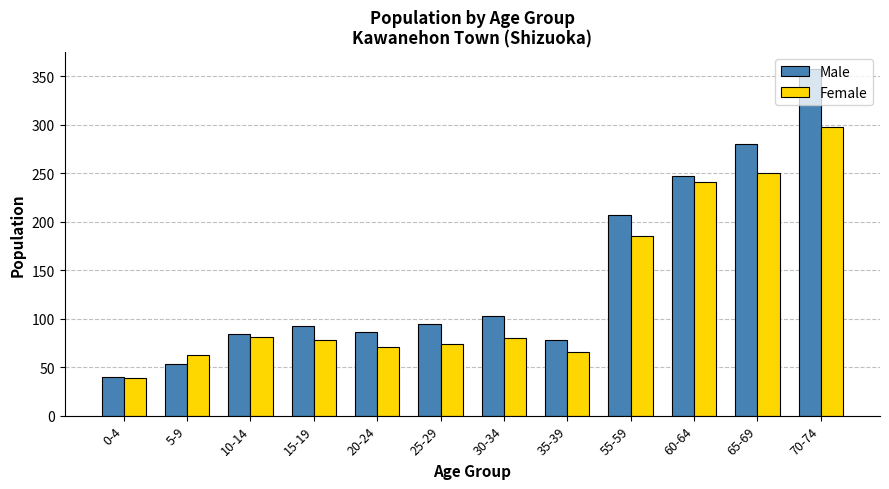

What is the total value across all series at 10-14?

165